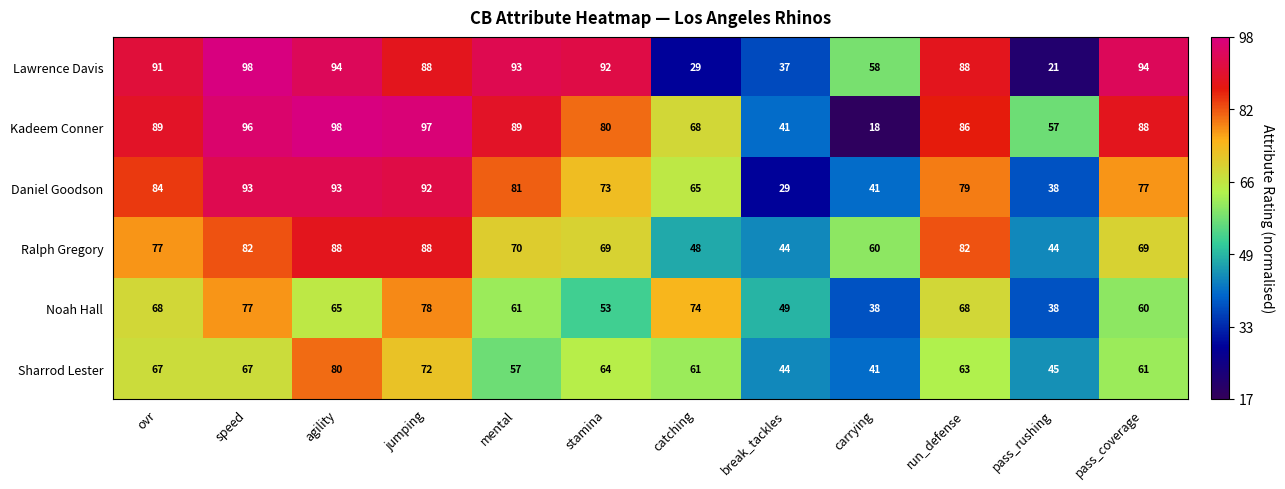

Where does the Noah Hall series first go above 65?

ovr